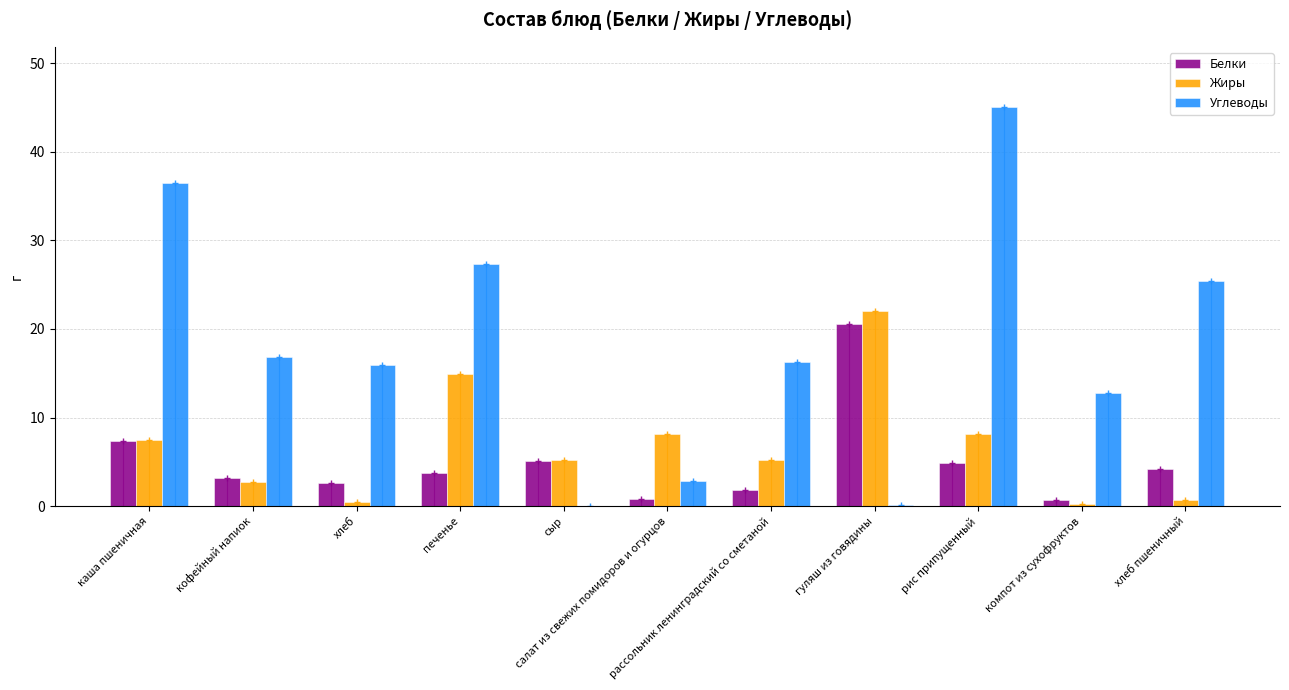

Rank the series at салат из свежих помидоров и огурцов from lowest to highest value.

Белки, Углеводы, Жиры